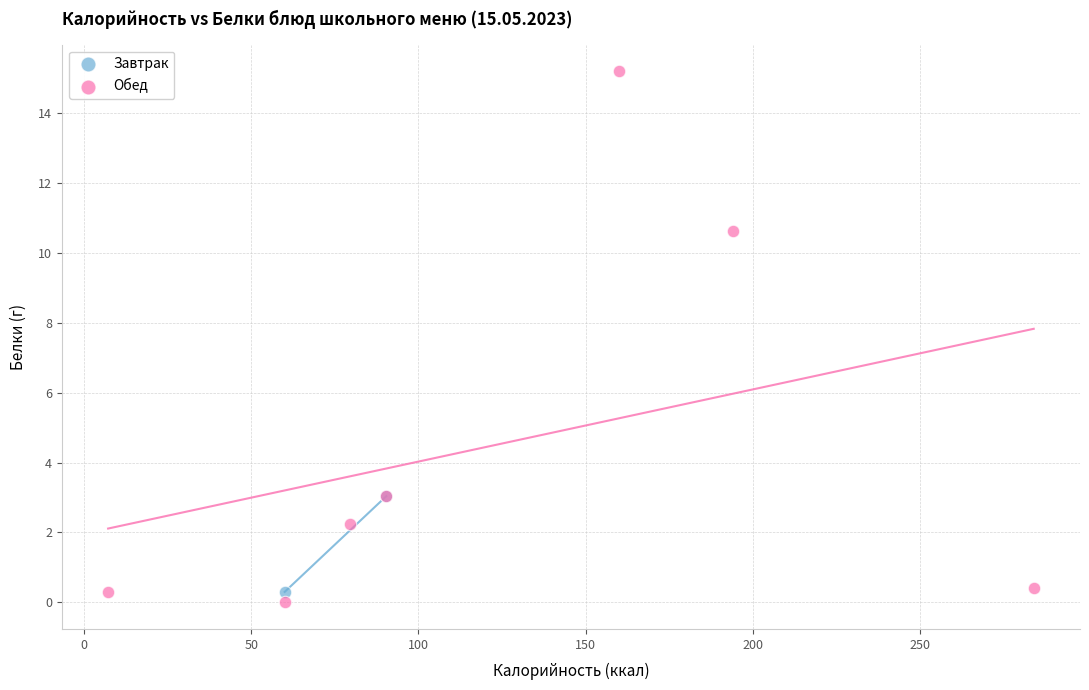

What are all the series names shown in the legend?

Завтрак, Обед